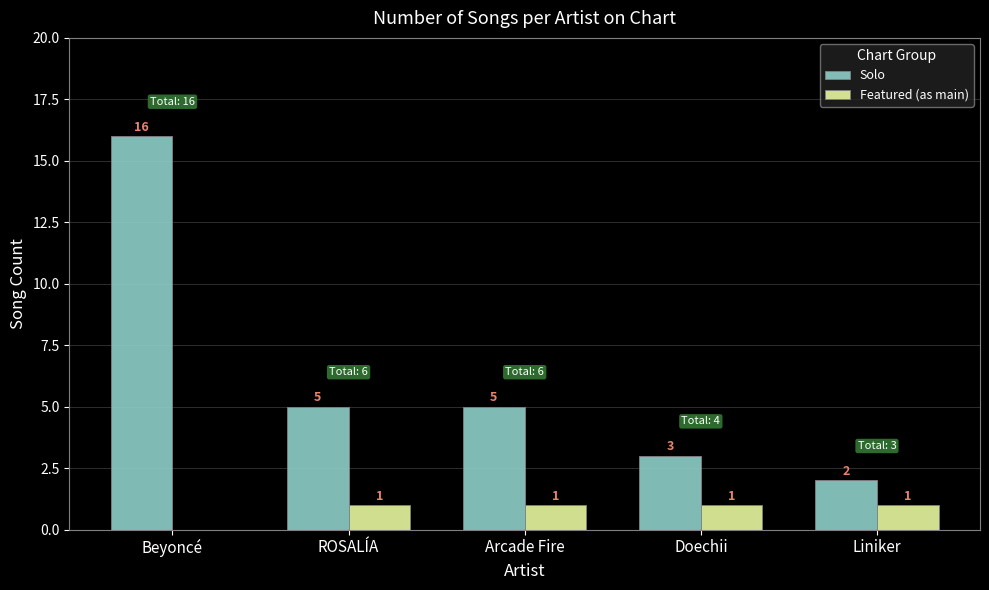

Reading right to left, extract all data points from this chart.

Solo: Liniker=2	Doechii=3	Arcade Fire=5	ROSALÍA=5	Beyoncé=16
Featured (as main): Liniker=1	Doechii=1	Arcade Fire=1	ROSALÍA=1	Beyoncé=0